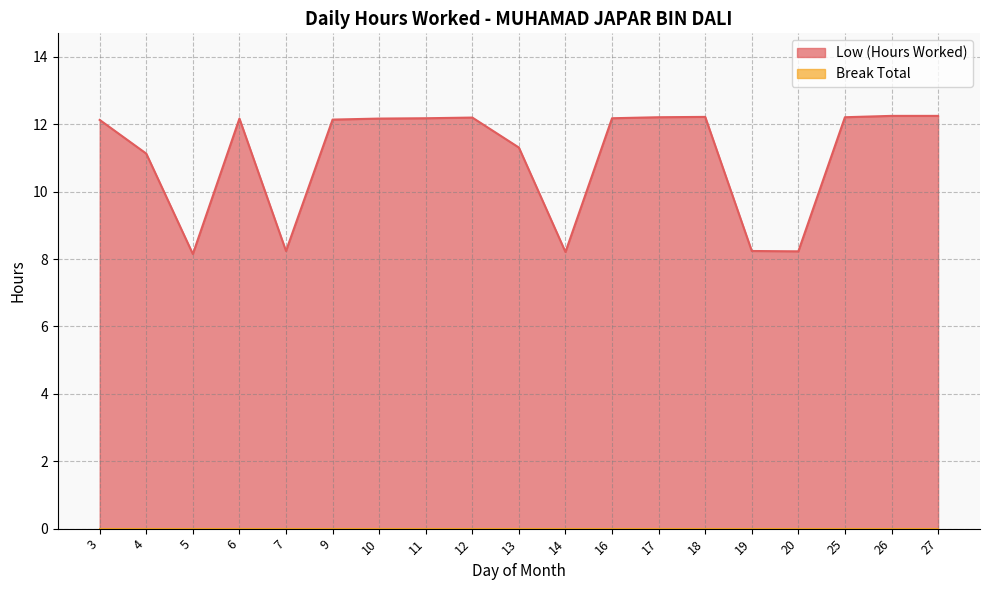

Reading left to right, list all the values displayed in this chart.

3=12.1	4=11.1	5=8.2	6=12.2	7=8.2	9=12.1	10=12.2	11=12.2	12=12.2	13=11.3	14=8.2	16=12.2	17=12.2	18=12.2	19=8.2	20=8.2	25=12.2	26=12.2	27=12.2